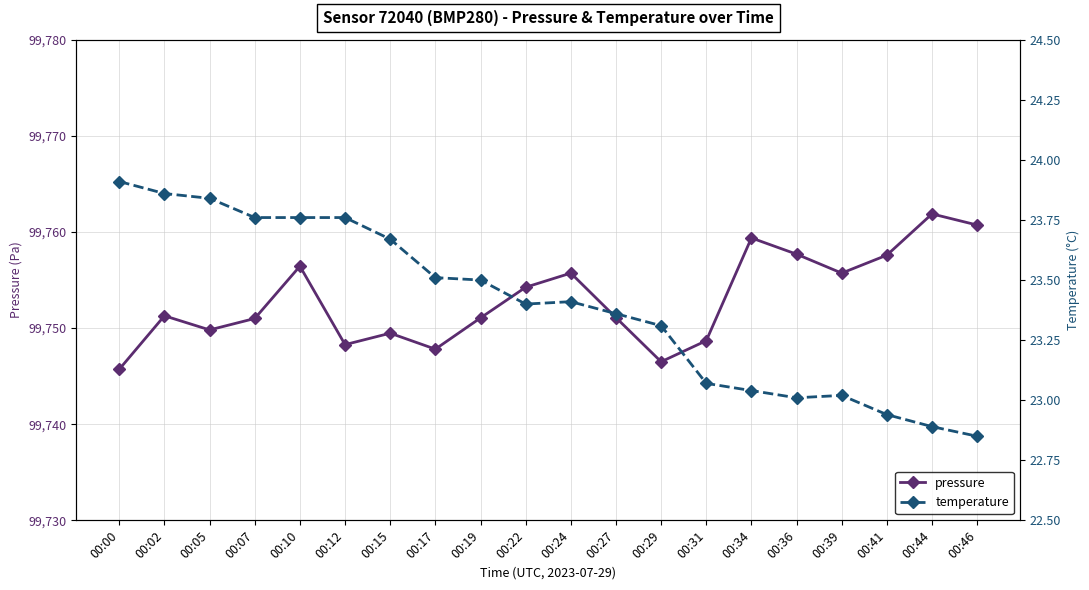

Reading right to left, list all the values displayed in this chart.

pressure: 99760.7	99761.9	99757.6	99755.7	99757.7	99759.4	99748.7	99746.5	99751.1	99755.7	99754.2	99751.1	99747.8	99749.5	99748.3	99756.4	99751.0	99749.8	99751.3	99745.7
temperature: 22.9	22.9	22.9	23.0	23.0	23.0	23.1	23.3	23.4	23.4	23.4	23.5	23.5	23.7	23.8	23.8	23.8	23.8	23.9	23.9